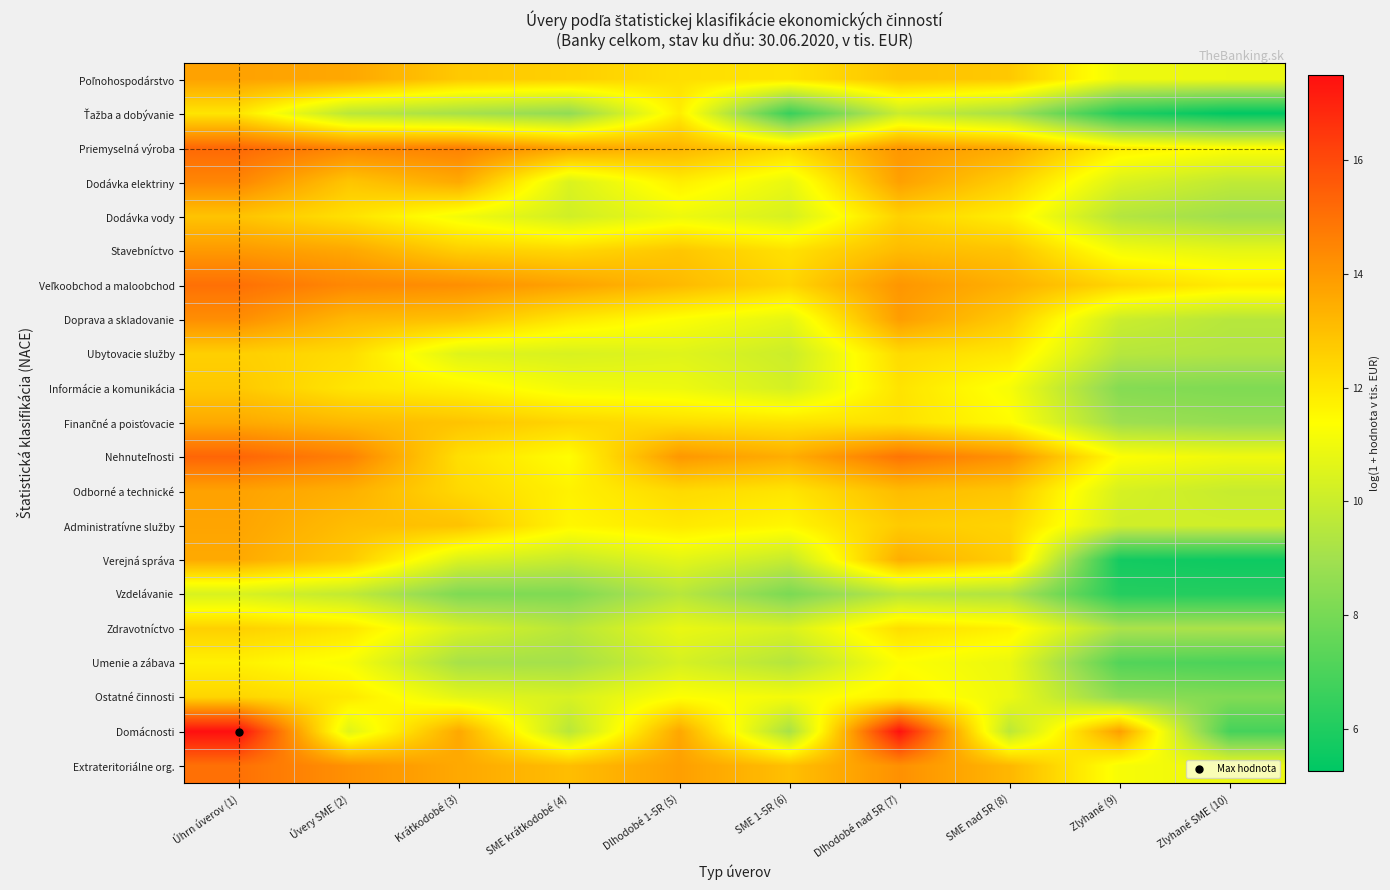

Which series has the largest total across all categories?

Veľkoobchod a maloobchod